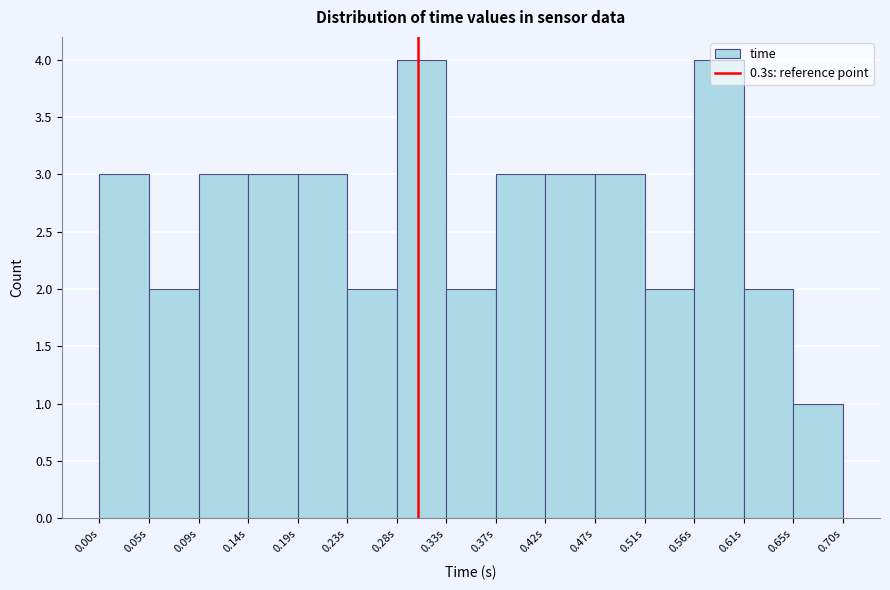

How tall is the bar that spans 0.515 to 0.560 on the x-axis? Neither the bar edges nor the heights are printed on the chart, so give them approximately, as read against the axes.

2